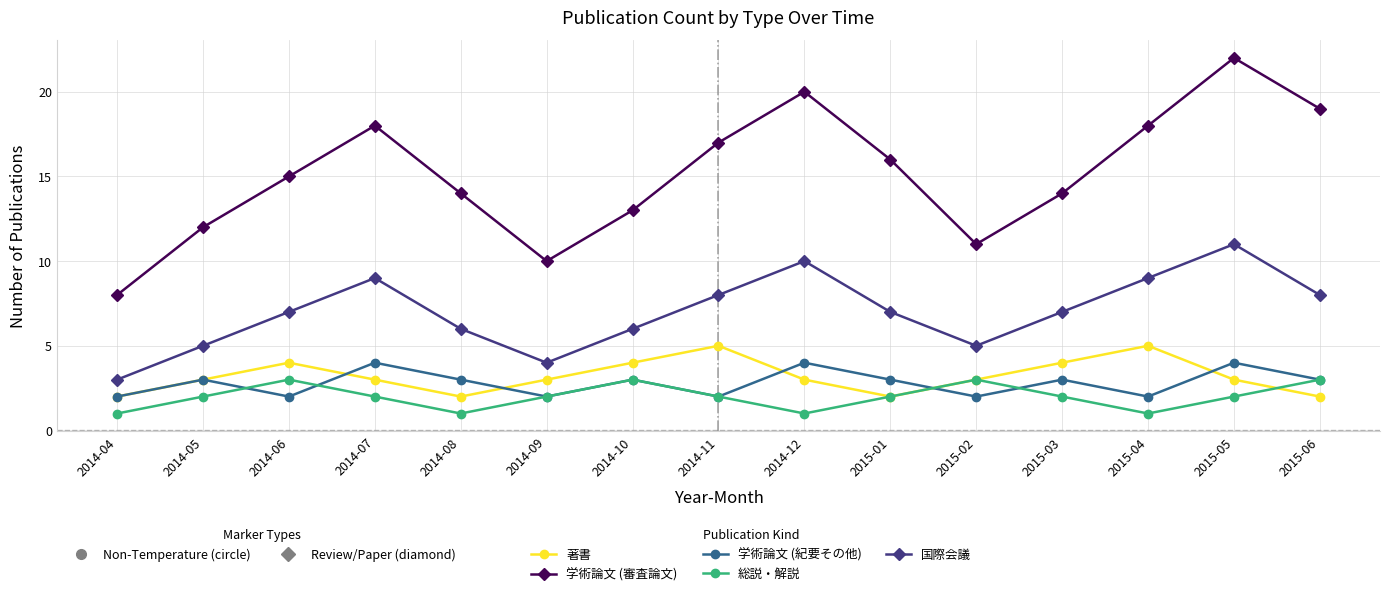

The 学術論文 (審査論文) series shows 18 at 2015-04. True or false?

True